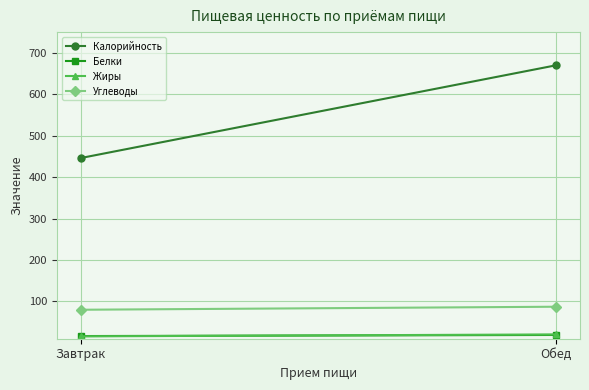

Reading right to left, extract all data points from this chart.

Калорийность: 670.0	446.0
Белки: 19.1	16.4
Жиры: 20.4	15.7
Углеводы: 87.2	79.9